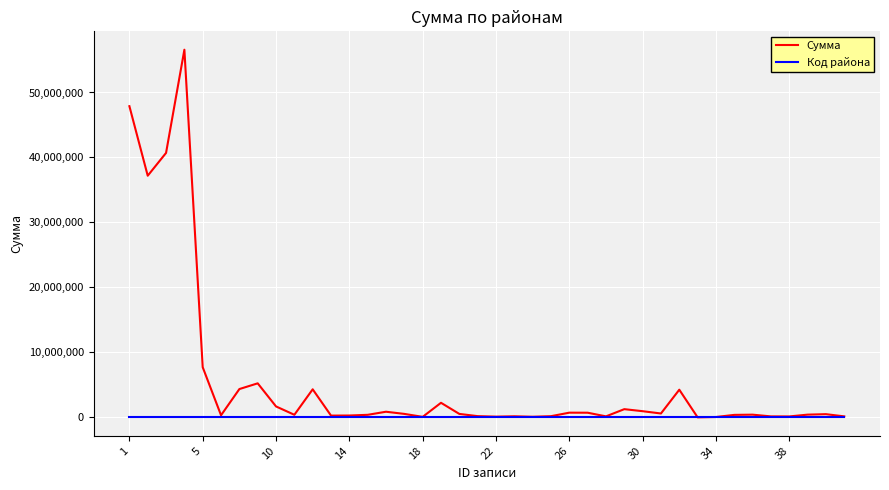

Rank the series by their maximum value, from lowest to highest.

Код района, Сумма